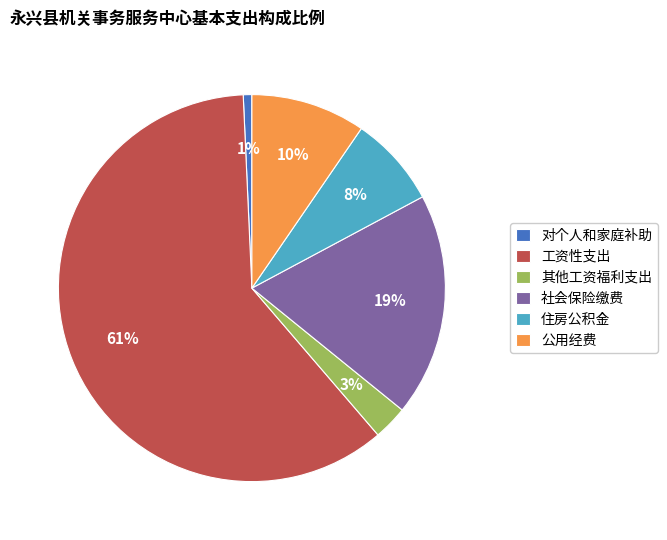

True or false: 公用经费 accounts for 24% of the total.

False